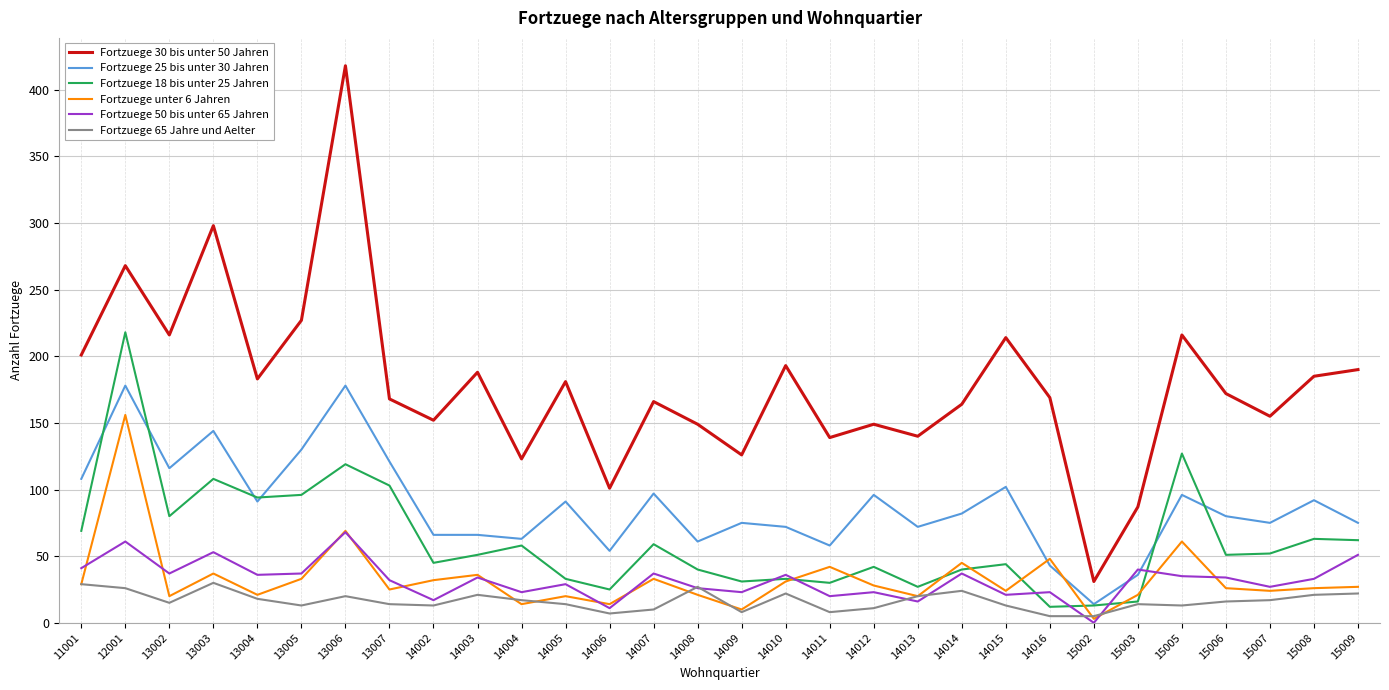

In Fortzuege 18 bis unter 25 Jahren, how many points are higher than both neighbors (excluding endpoints)?

10